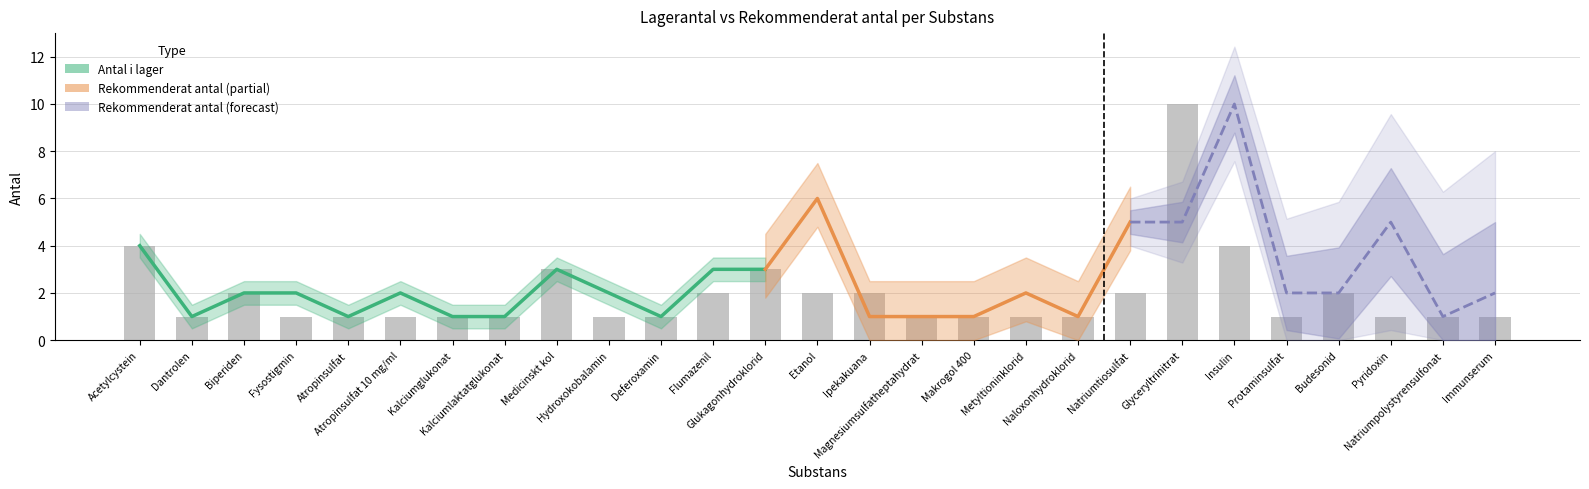

Rank the categories by value from highest to lowest.

Glyceryltrinitrat, Acetylcystein, Insulin, Medicinskt kol, Glukagonhydroklorid, Biperiden, Flumazenil, Etanol, Ipekakuana, Natriumtiosulfat, Budesonid, Dantrolen, Fysostigmin, Atropinsulfat, Atropinsulfat 10 mg/ml, Kalciumglukonat, Kalciumlaktatglukonat, Hydroxokobalamin, Deferoxamin, Magnesiumsulfatheptahydrat, Makrogol 400, Metyltioninklorid, Naloxonhydroklorid, Protaminsulfat, Pyridoxin, Natriumpolystyrensulfonat, Immunserum